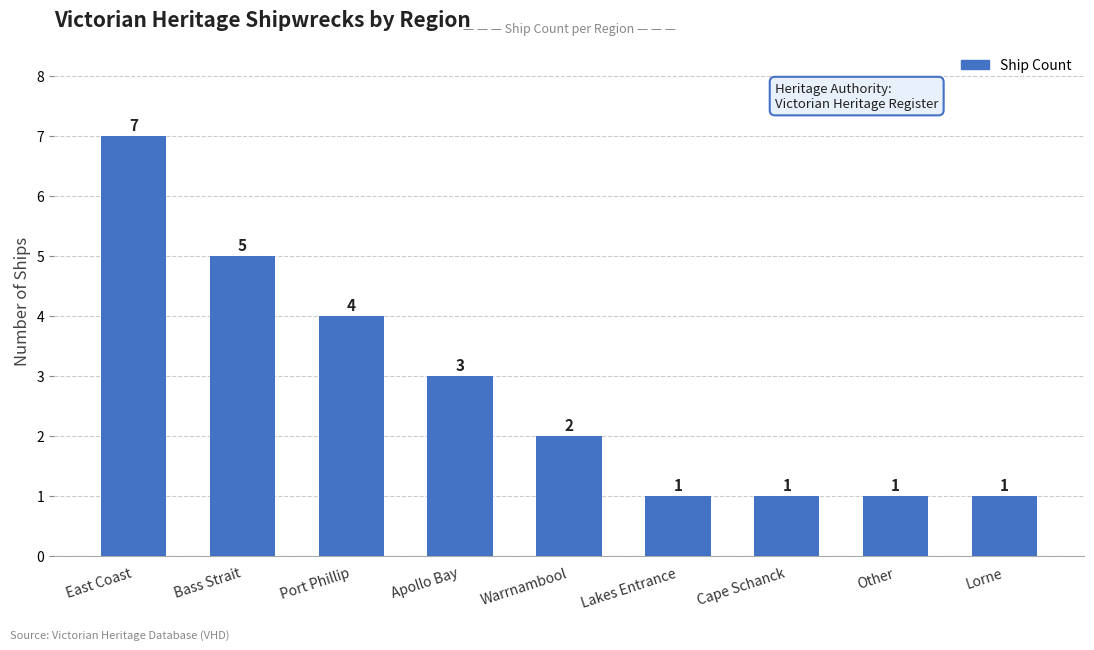

What is the maximum value shown in the chart?

7